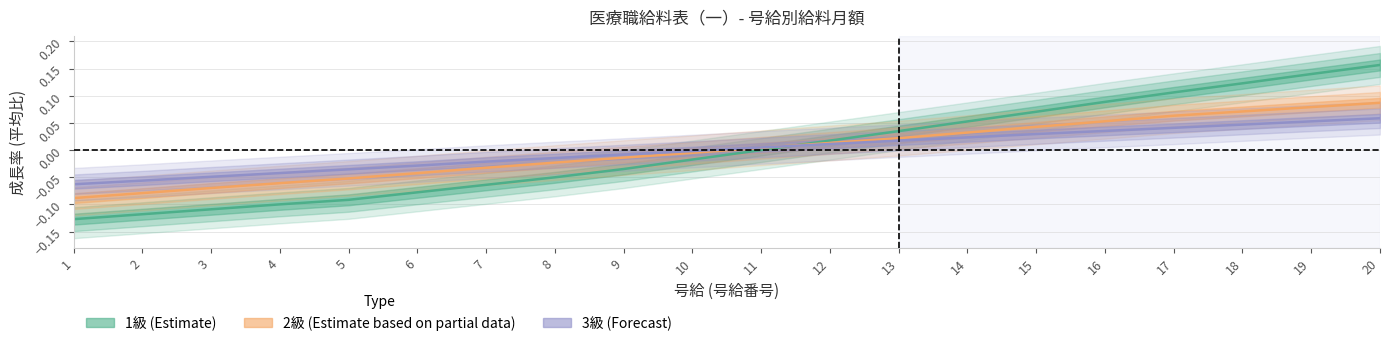

Does the chart display data point markers on the line(s)?

No